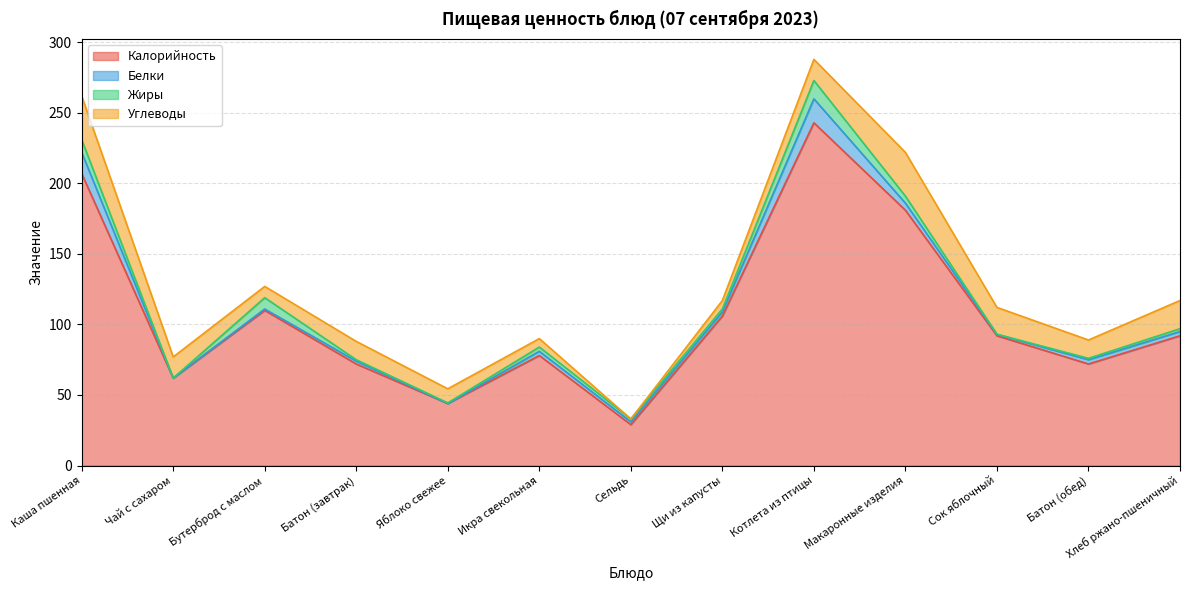

Which series changed the most between Чай с сахаром and Бутерброд с маслом?

Калорийность